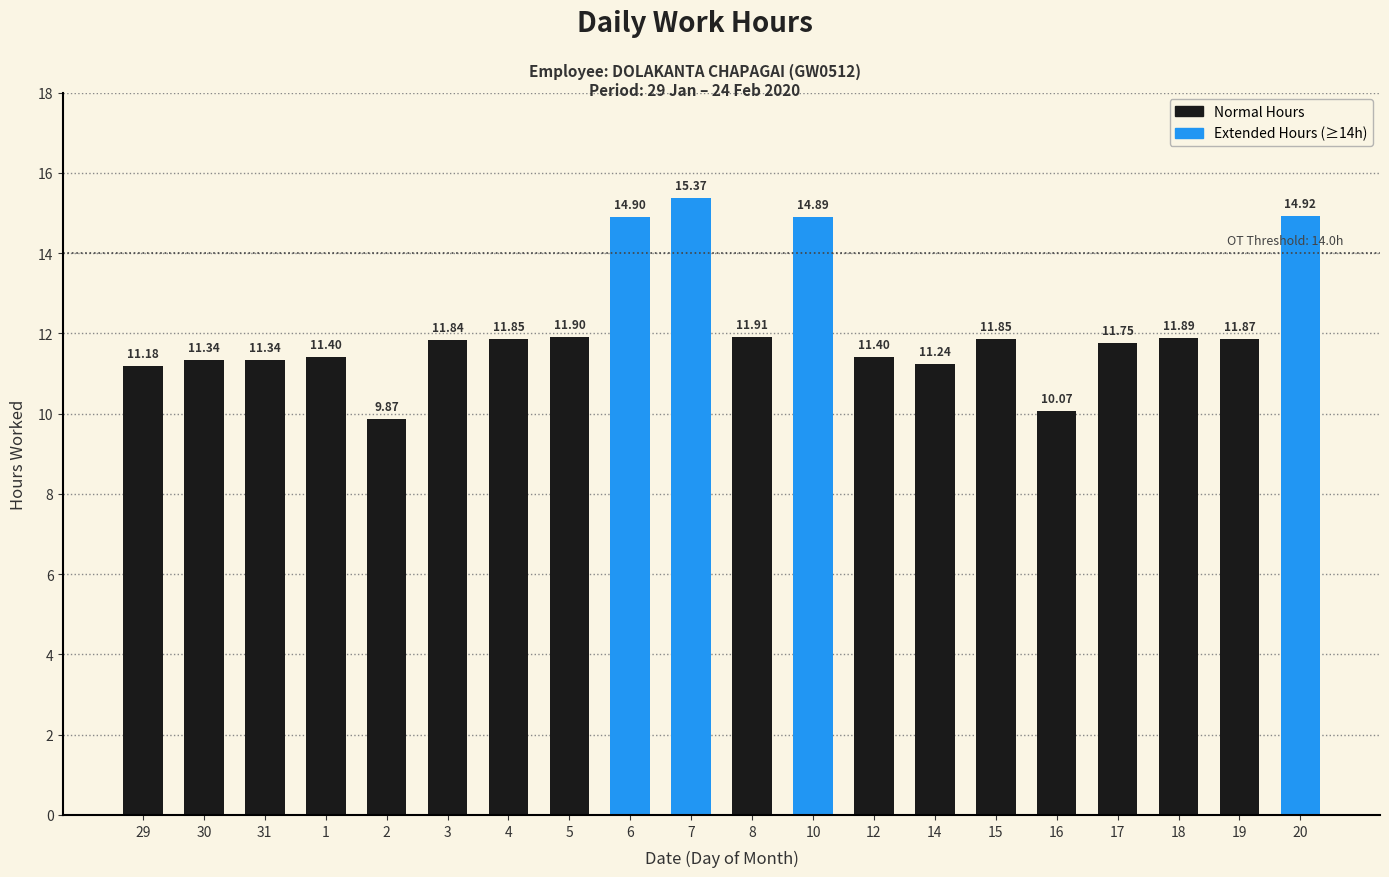

Between 6 and 1, which is larger?

6